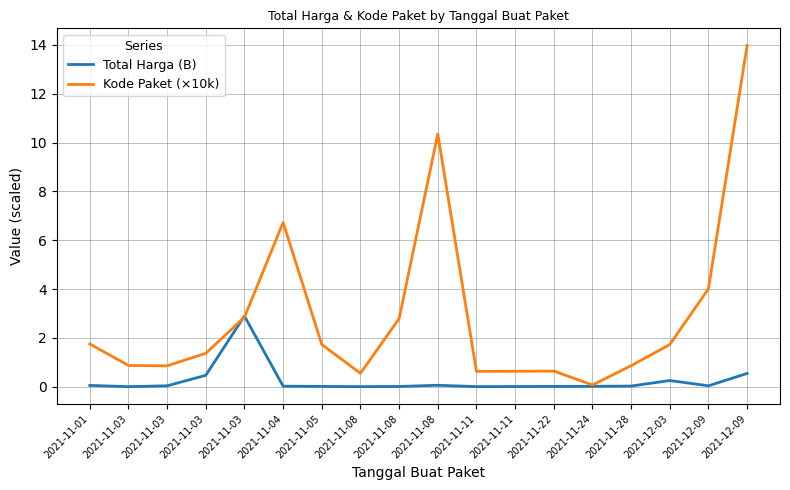

True or false: Total Harga (B) has more than 0 points higher than both neighbors.

True